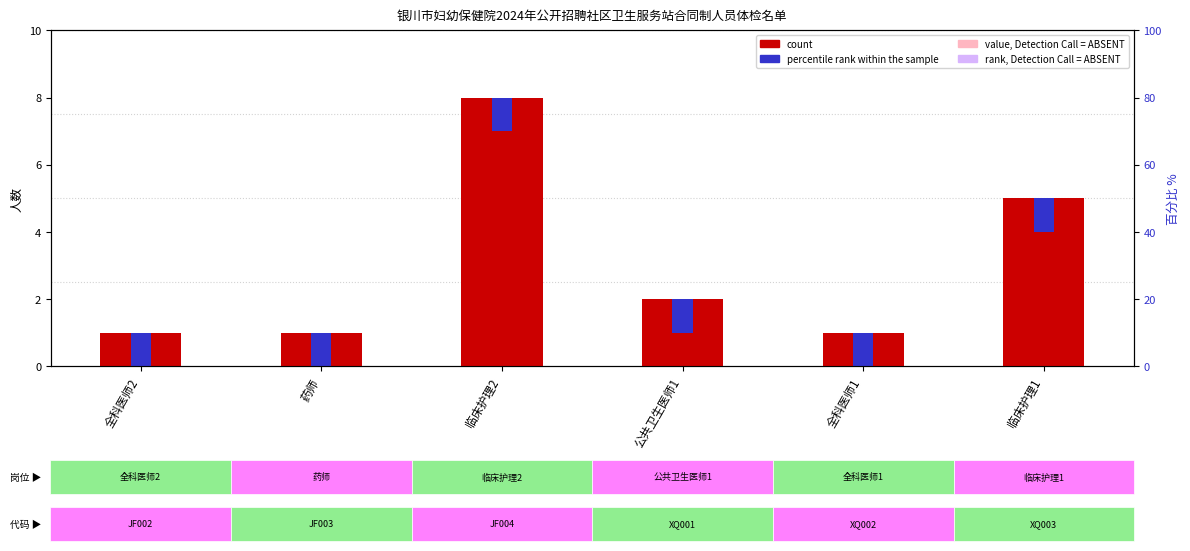

What is the maximum value shown in the chart?

8.0